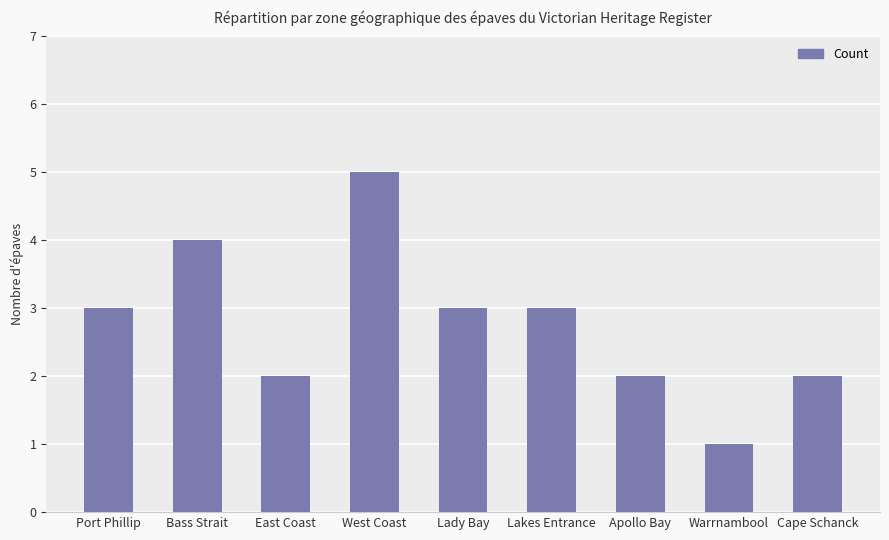

Reading right to left, extract all data points from this chart.

Cape Schanck=2	Warrnambool=1	Apollo Bay=2	Lakes Entrance=3	Lady Bay=3	West Coast=5	East Coast=2	Bass Strait=4	Port Phillip=3